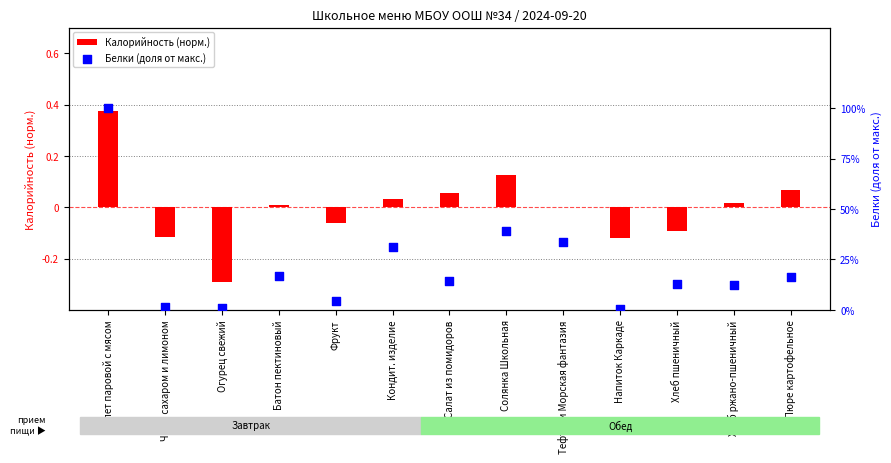

At how many categories does at least one series exceed 0?

13